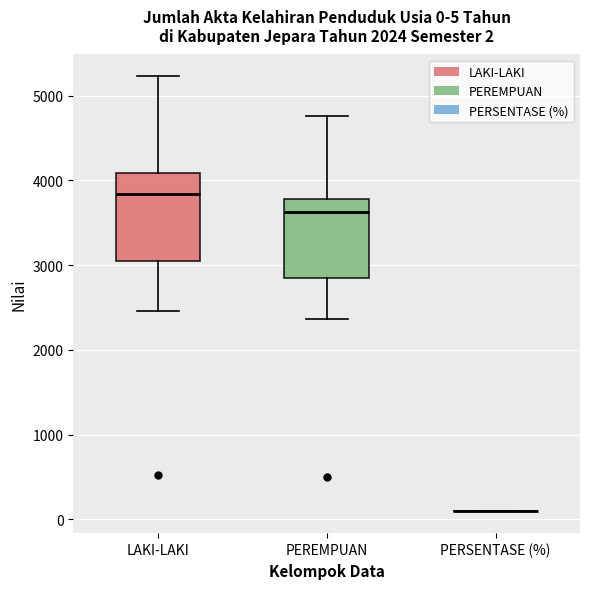

Comparing the boxes themselves (not the whiskers), which one is the tallest?

LAKI-LAKI